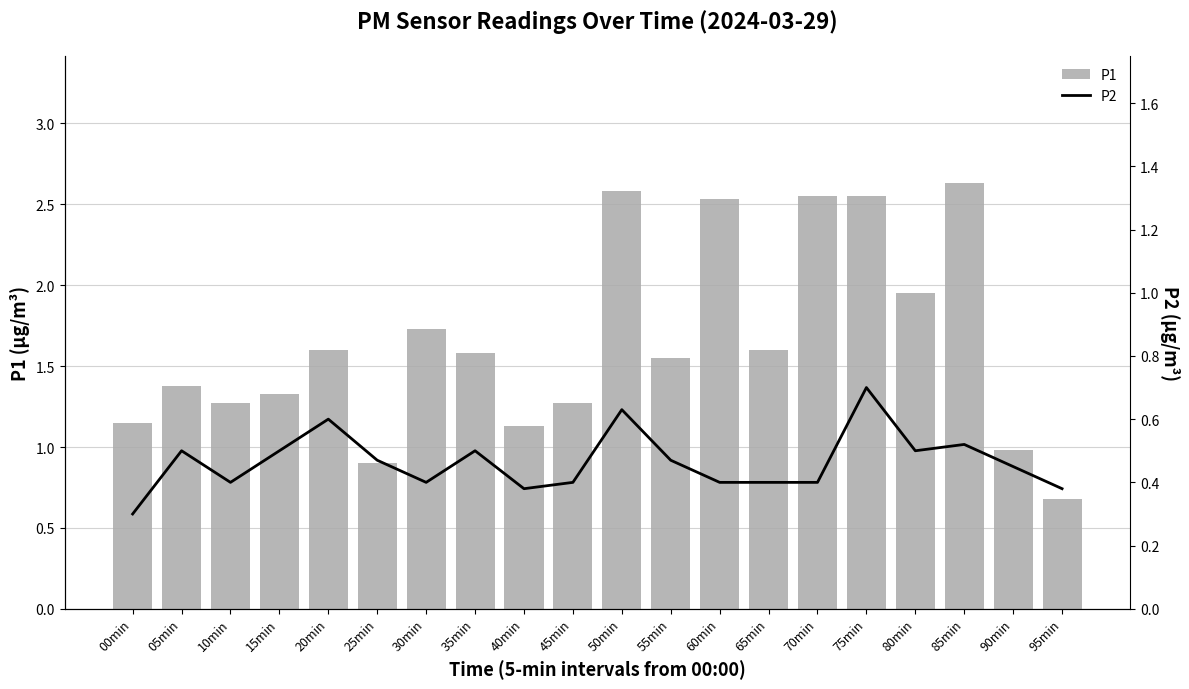

What is the smallest value displayed?

0.3